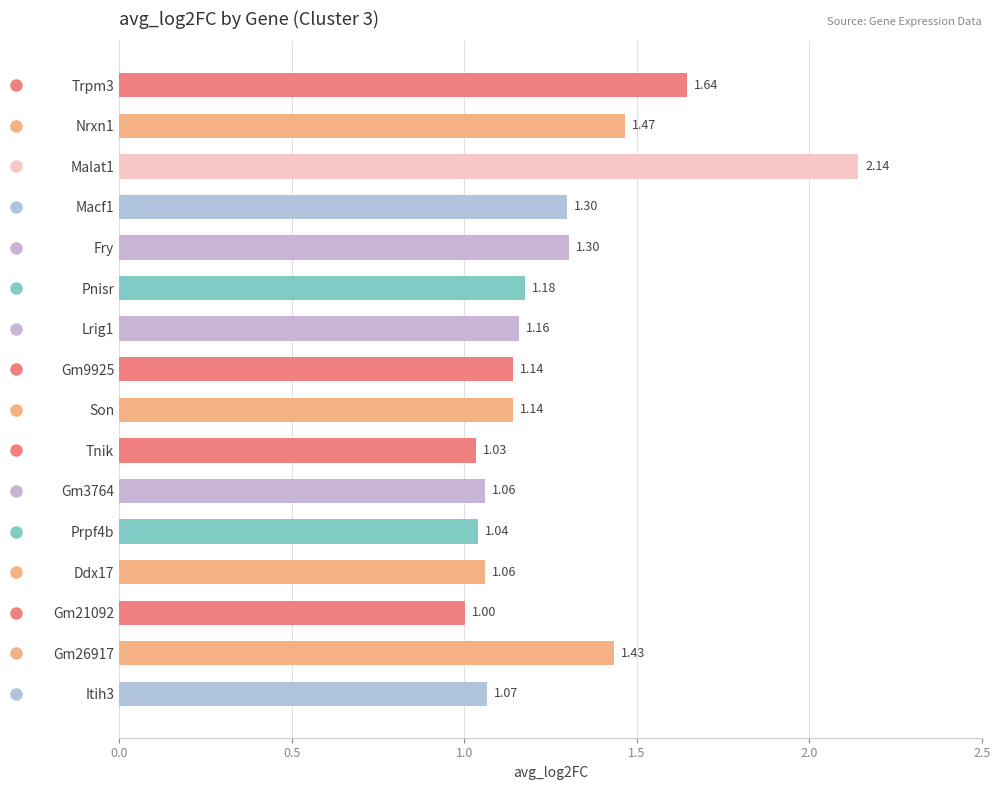

What is the difference between the second highest and second lowest values?

0.6